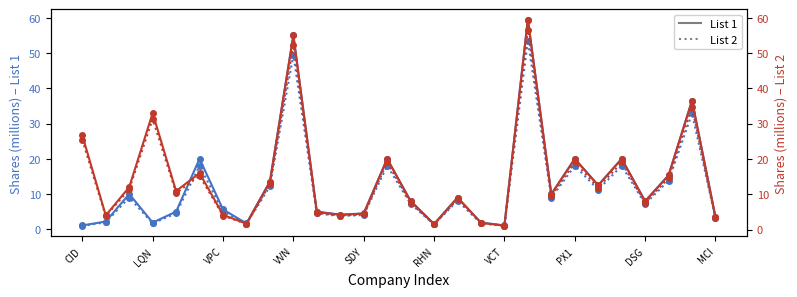

True or false: List 1 has more than 2 interior local peaks.

True